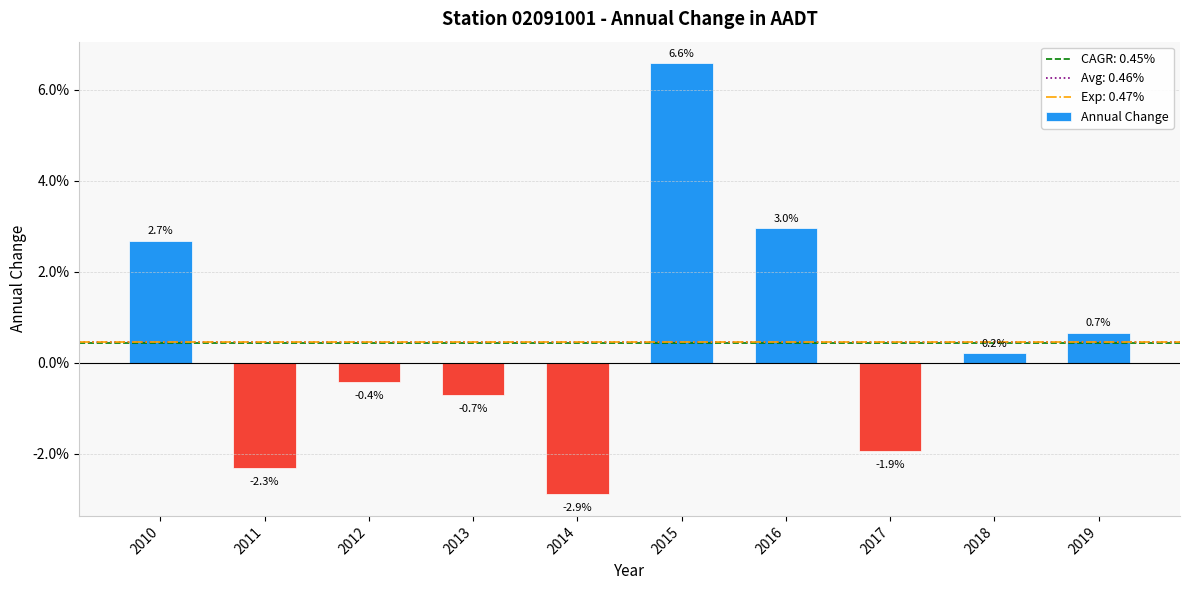

Reading left to right, list all the values displayed in this chart.

0.0	-0.0	-0.0	-0.0	-0.0	0.1	0.0	-0.0	0.0	0.0